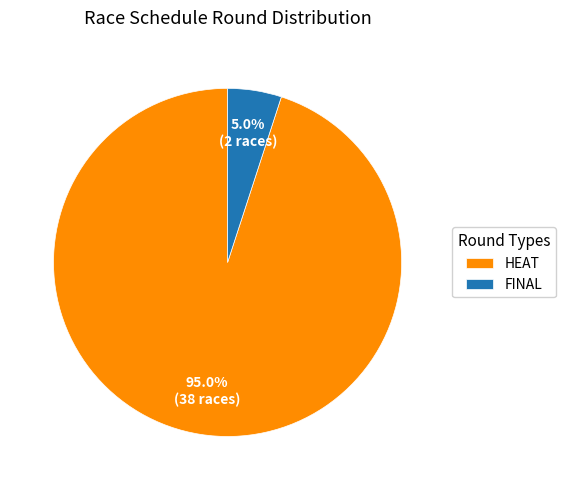

What portion of the pie excludes HEAT?

5.0%